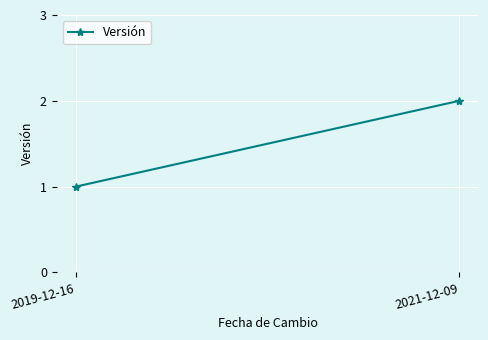

What is the label of the 2nd point from the left?

2021-12-09